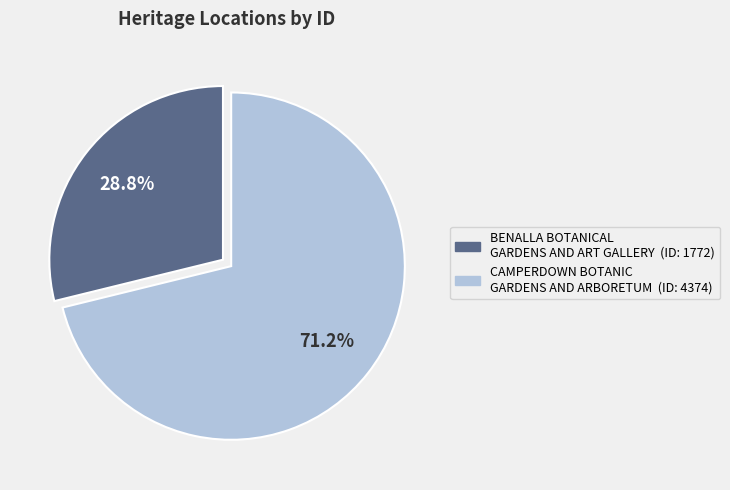

To the nearest percent, what is the difference between the largest and smallest slice percentages?

42%